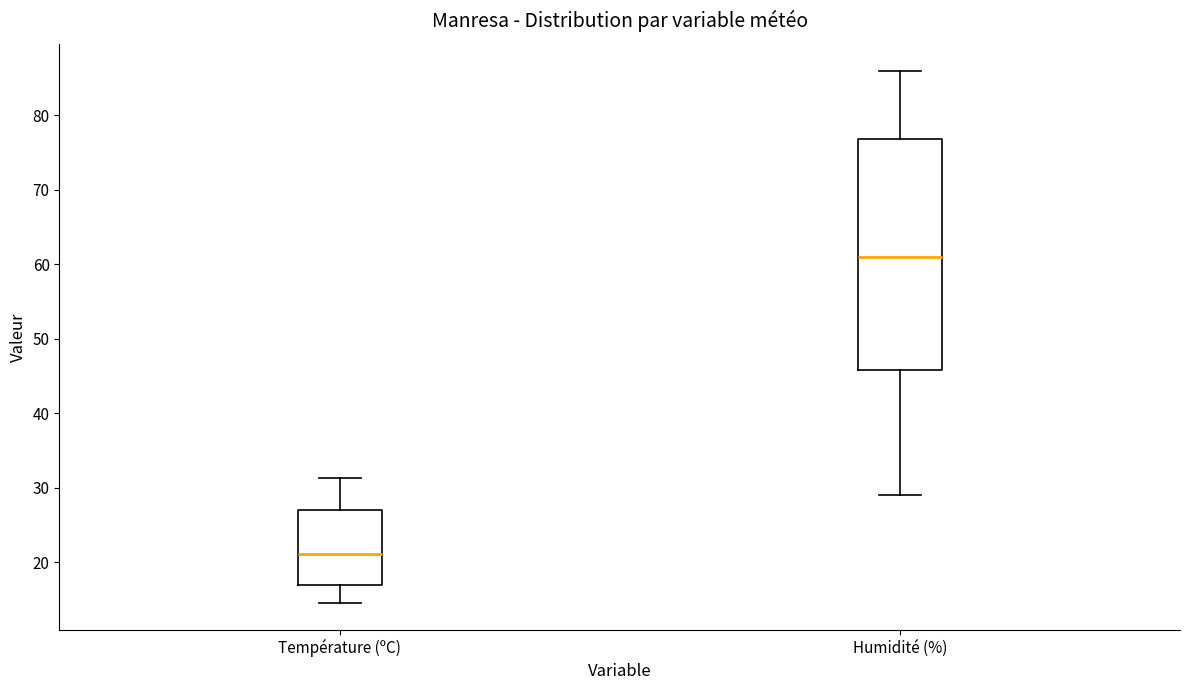

Reading left to right, read every box against the y-axis: the position of its median line, the range the box covers, and the ends of its whiskers. The values are not printed on the chart, so give them approximately, as read against the axis.

Température (ºC): median 21, box 17 to 27, whiskers 15 to 31
Humidité (%): median 61, box 46 to 77, whiskers 29 to 86